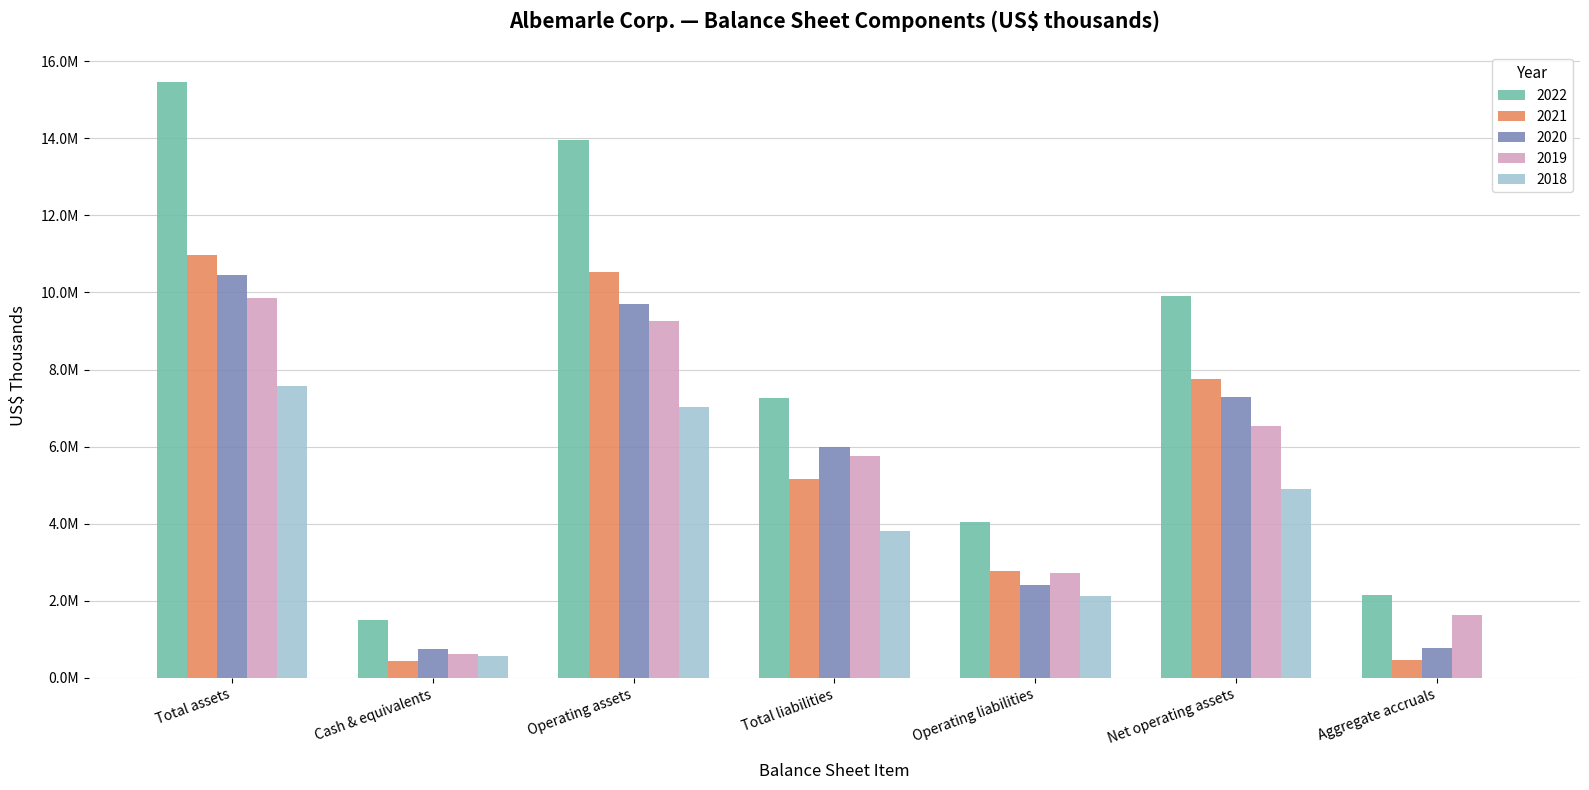

What are all the series names shown in the legend?

2022, 2021, 2020, 2019, 2018